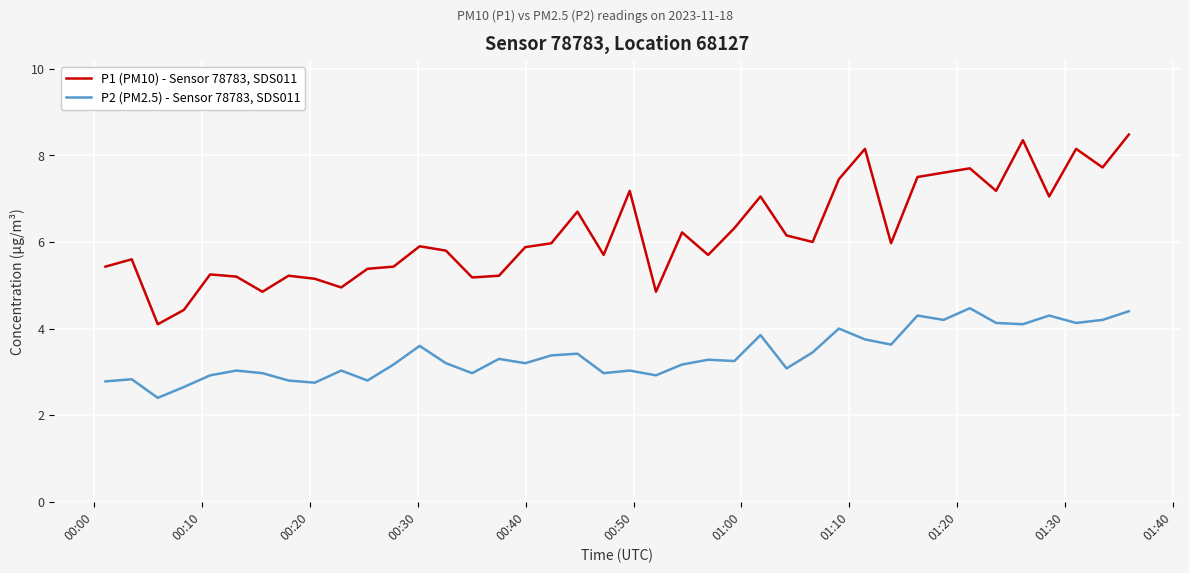

Does the chart have visible grid lines?

Yes